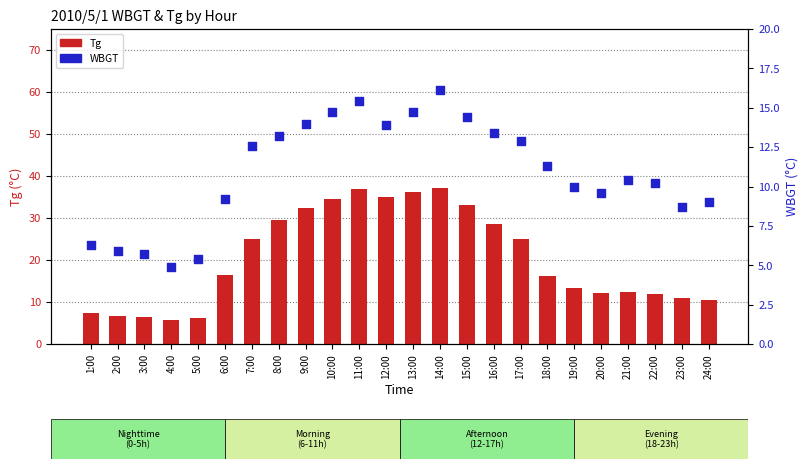

Which series has the largest Y range (max minus min)?

Tg